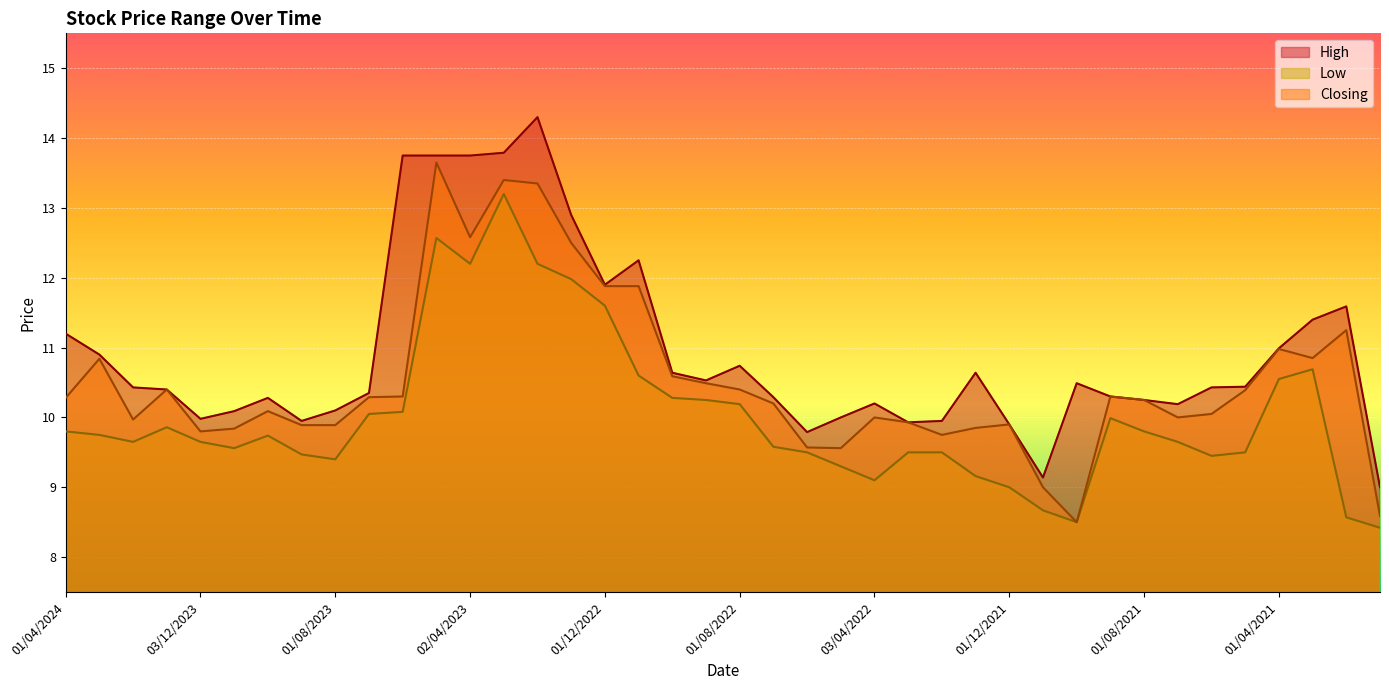

Rank the series at 01/04/2021 from lowest to highest value.

Low, Closing, High